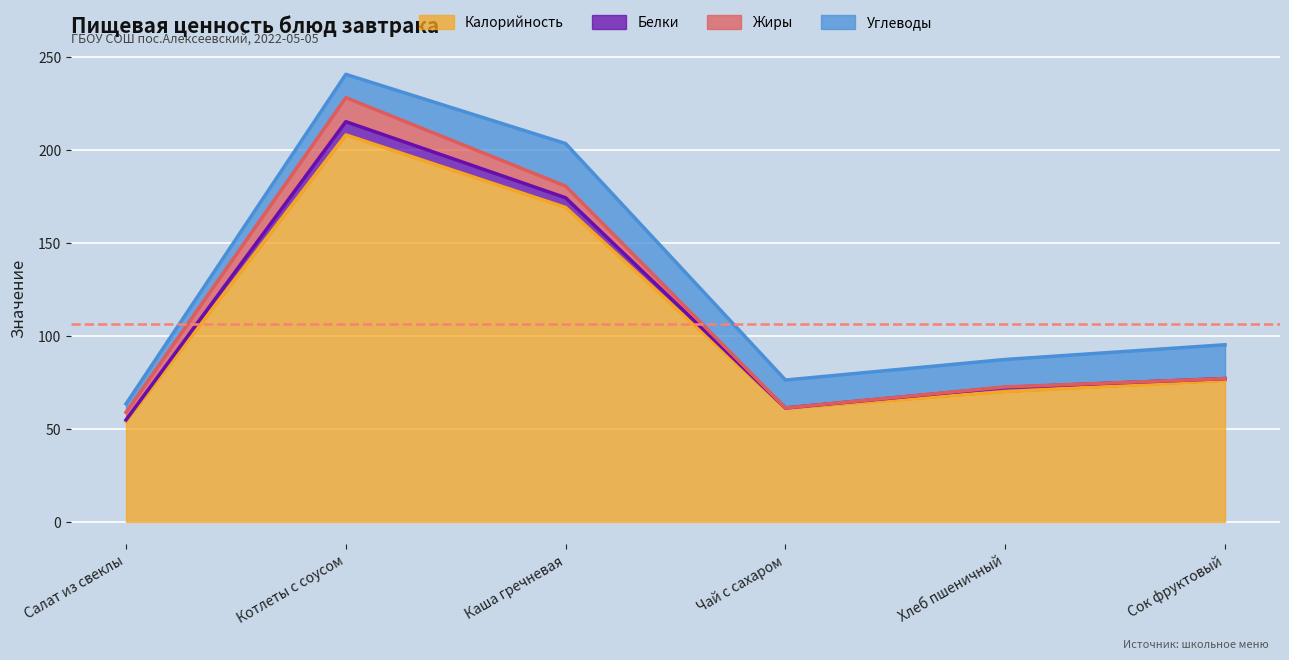

At which category does the chart reach its peak across all series?

Котлеты с соусом